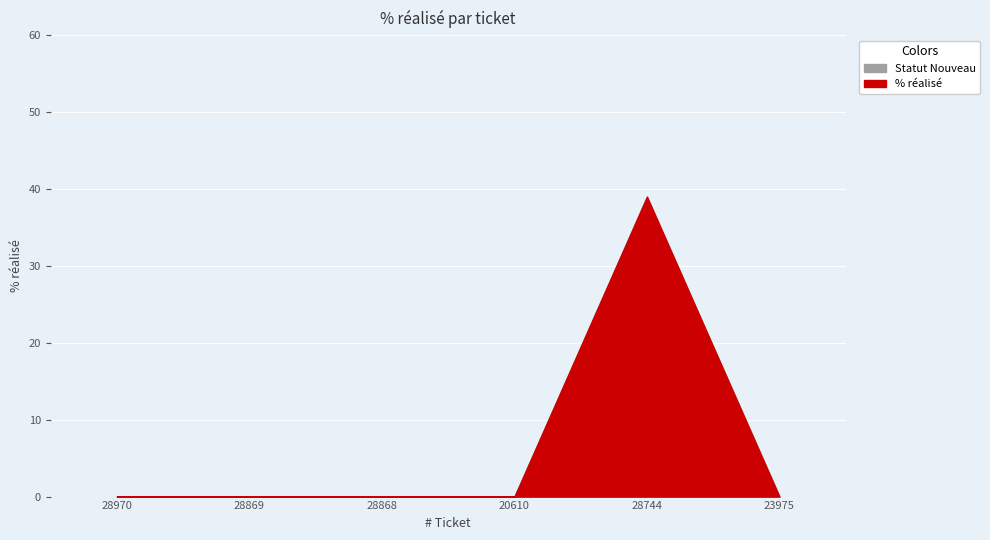

Reading left to right, list all the values displayed in this chart.

Statut Nouveau: 0	0	0	0	39	0
% réalisé: 0	0	0	0	39	0